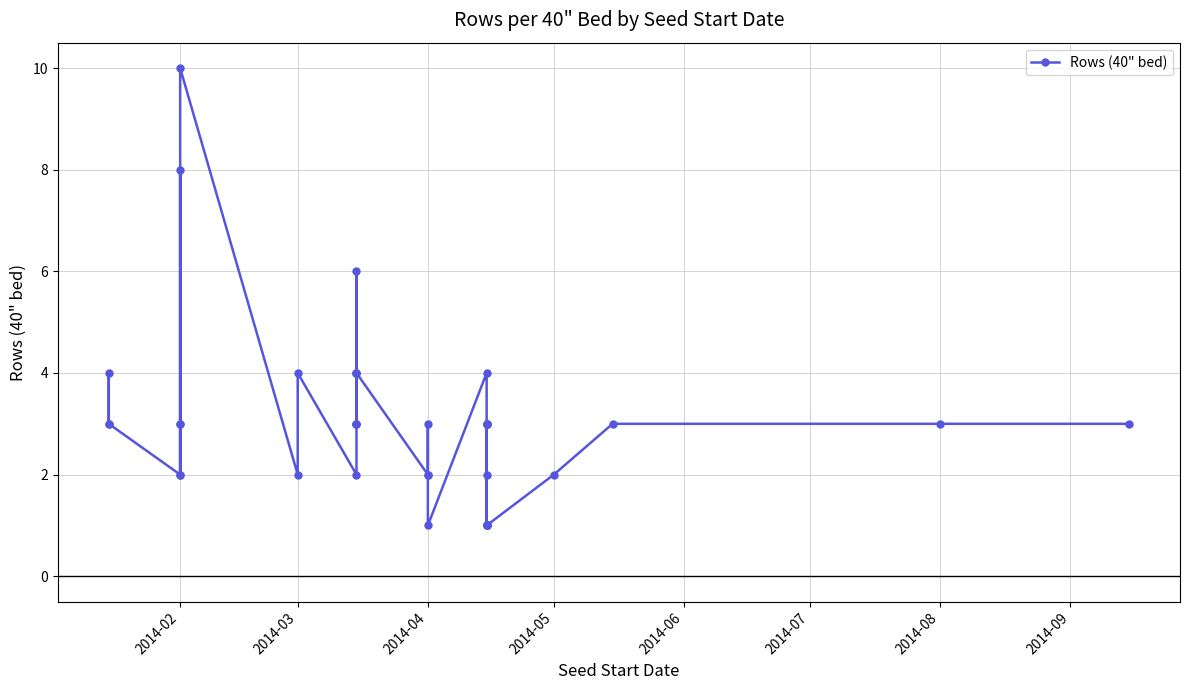

Count the number of values greater than 3.

9